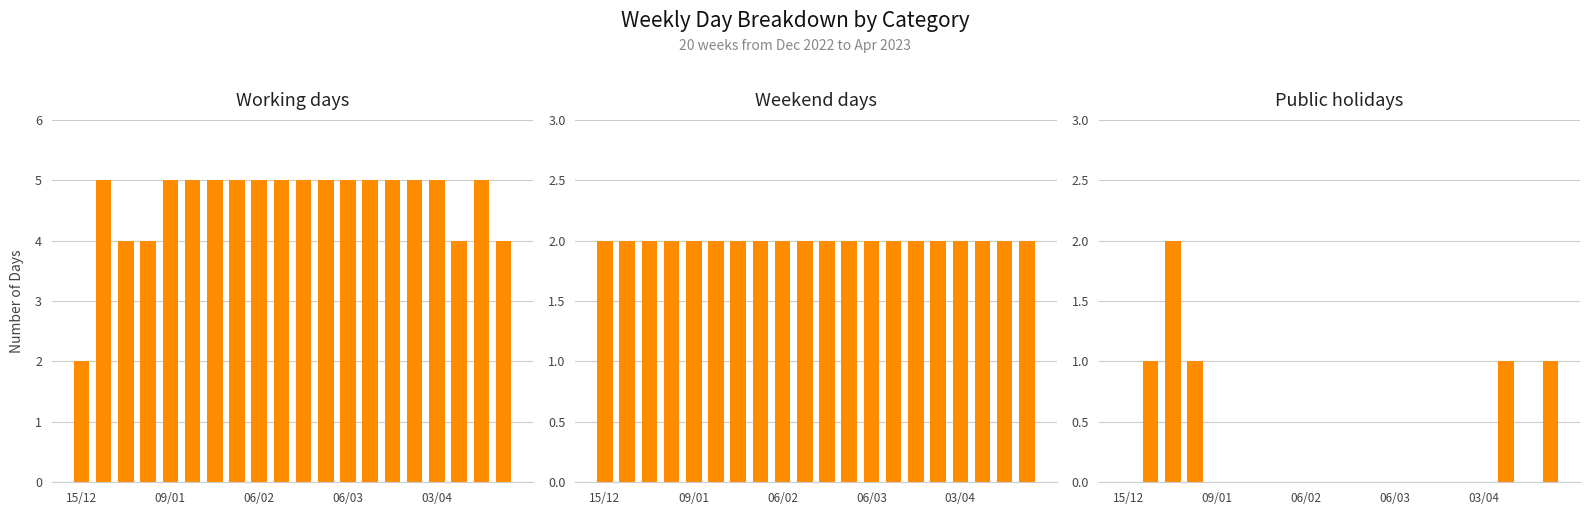

What are all the series names shown in the legend?

Working days, Weekend days, Public holidays